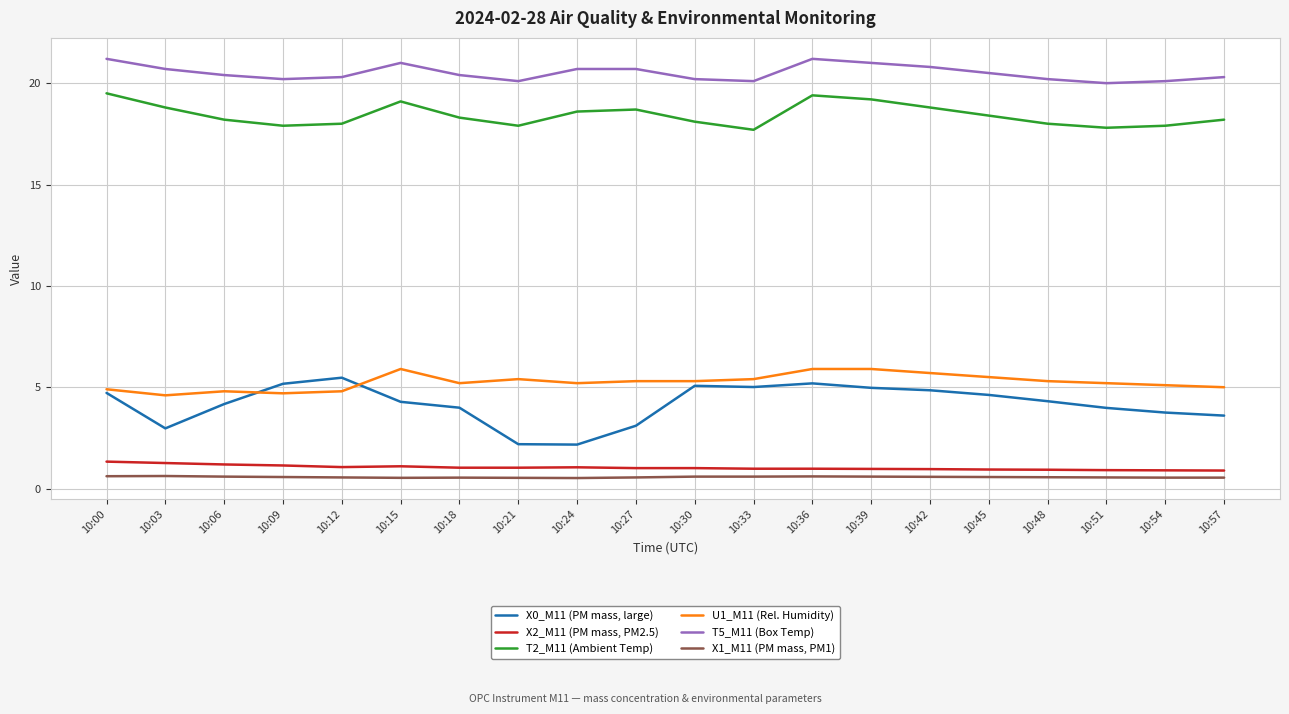

What are all the series names shown in the legend?

X0_M11 (PM mass, large), X2_M11 (PM mass, PM2.5), T2_M11 (Ambient Temp), U1_M11 (Rel. Humidity), T5_M11 (Box Temp), X1_M11 (PM mass, PM1)